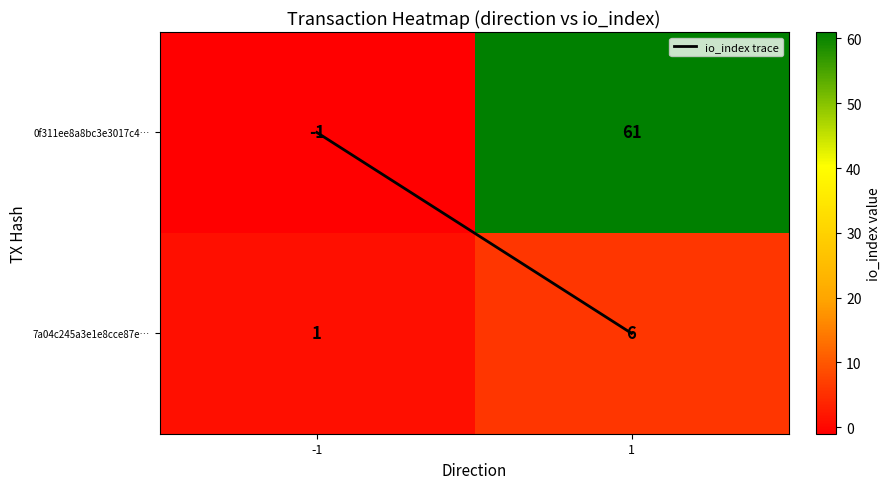

Which series has the widest spread of values?

0f311ee8a8bc3e3017c4…